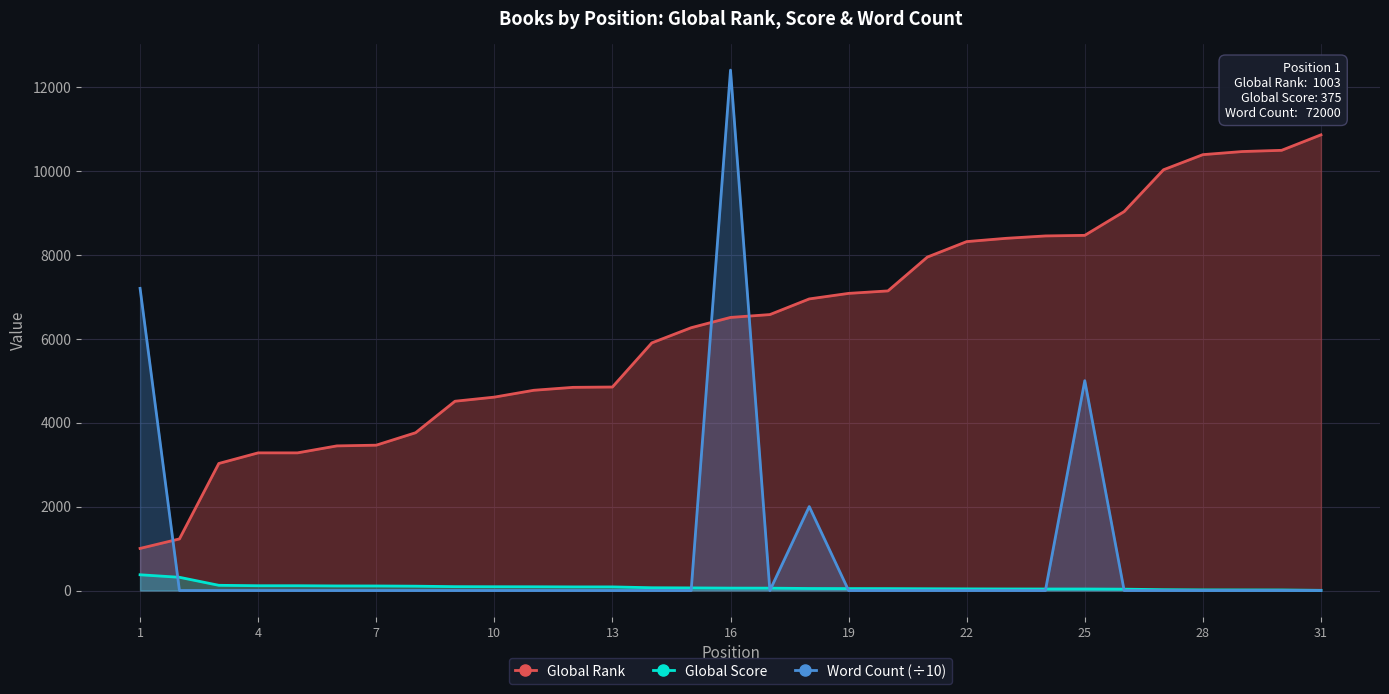

Between 13 and 24, which series saw the biggest shift?

Global Rank